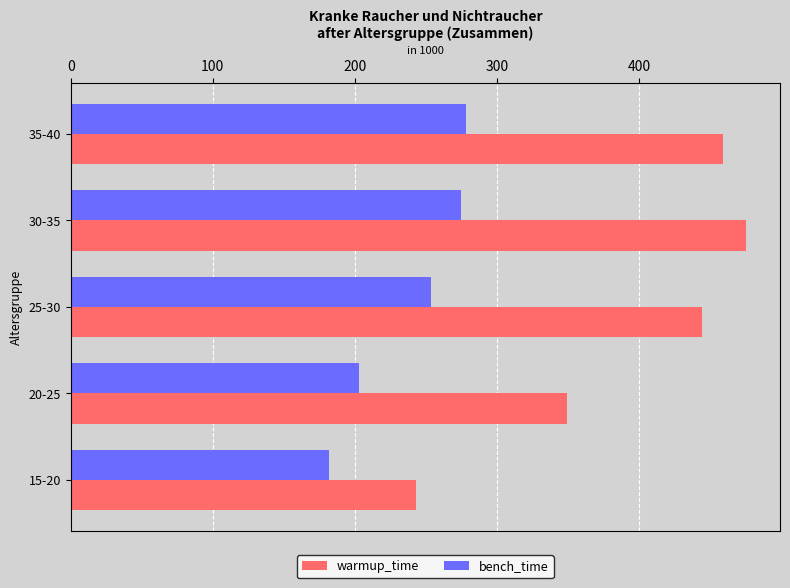

List the series in order of their overall mean, highest first.

warmup_time, bench_time